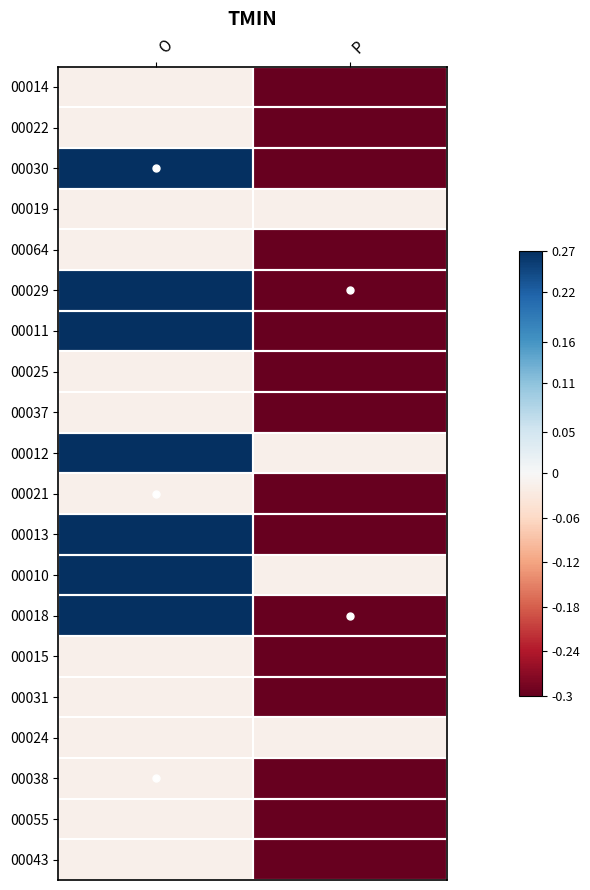

What is the total value across all series at P?

-4.9